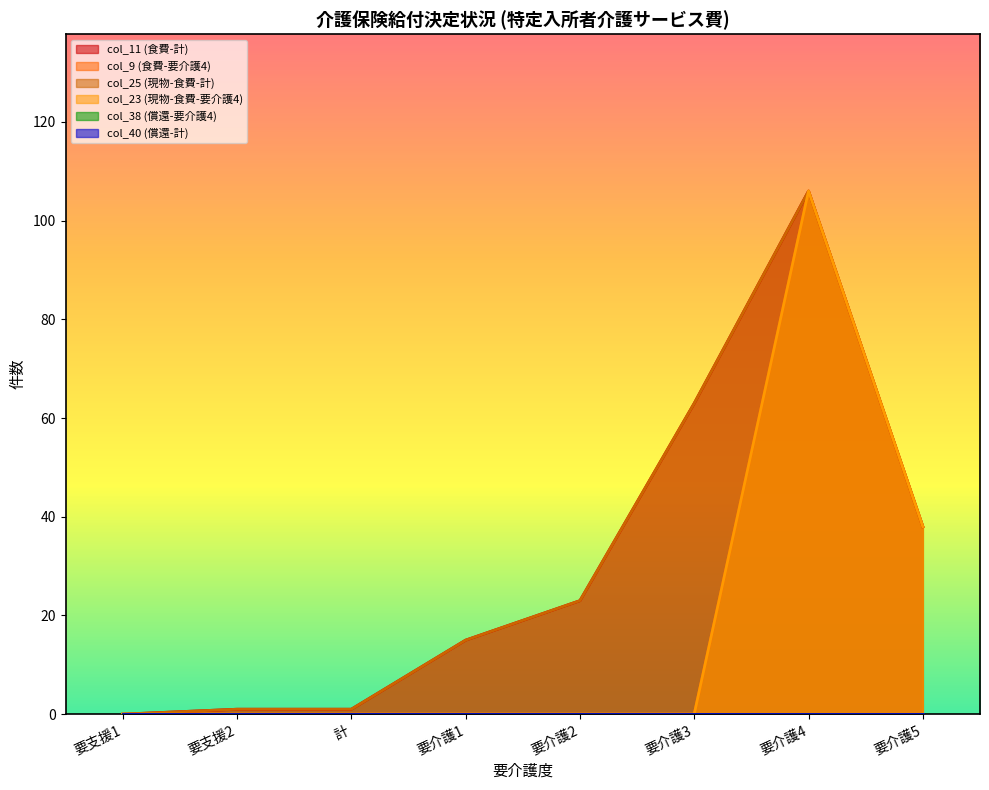

How many values in col_25 (現物-食費-計) are above zero?

7